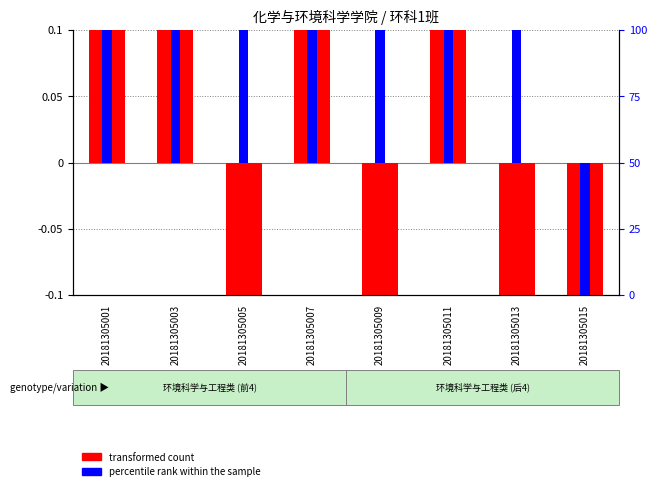

At which label does percentile rank within the sample reach its peak?

20181305001